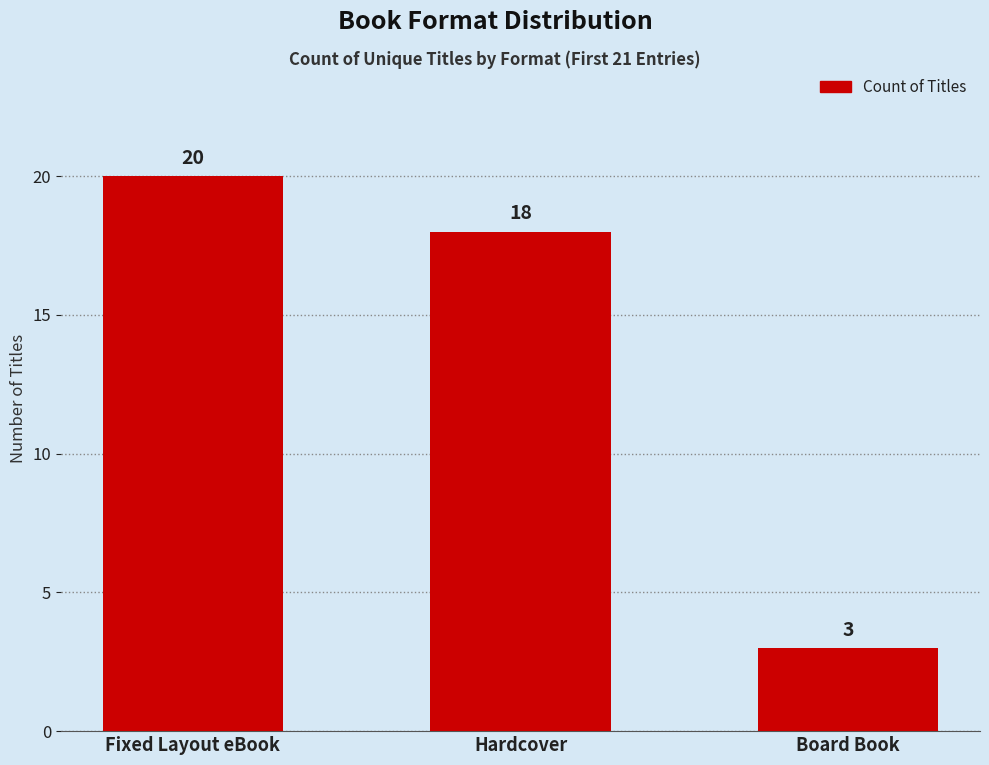

What is the difference between the values at Board Book and Hardcover?

15